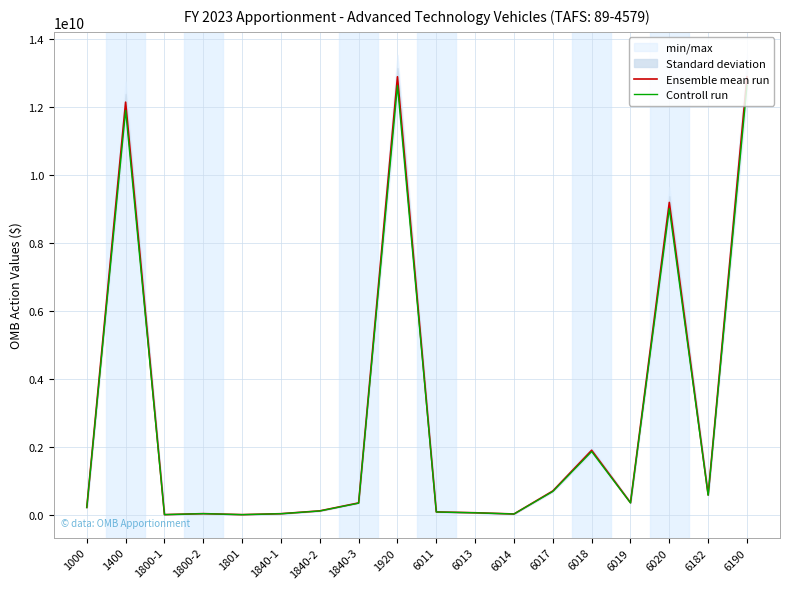

Is the value of Ensemble mean run at 6018 greater than the value of Controll run at 6013?

Yes